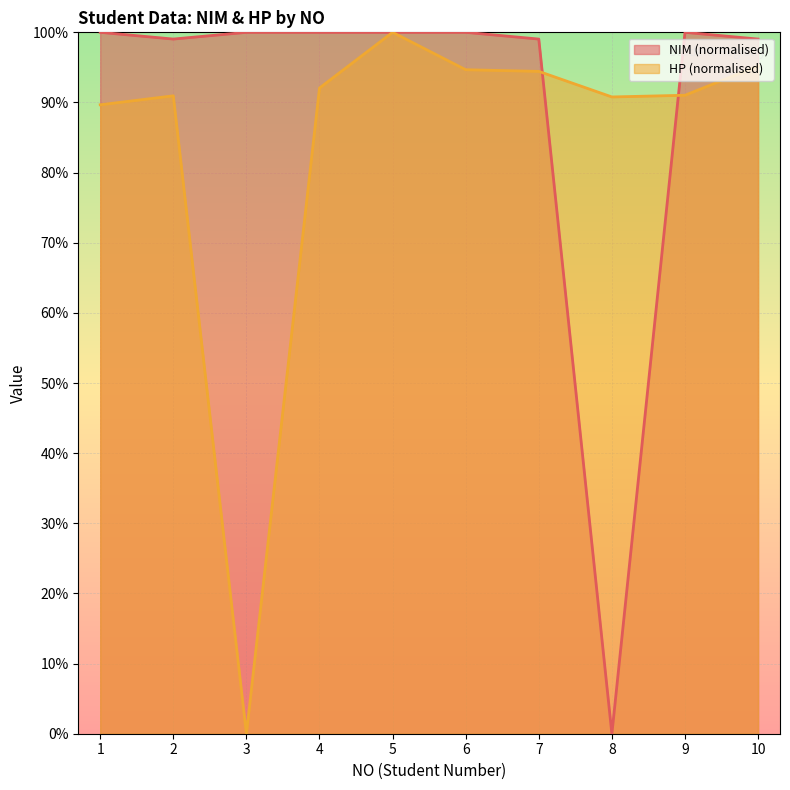

What is the difference between the HP values at 7 and 4?

2.4